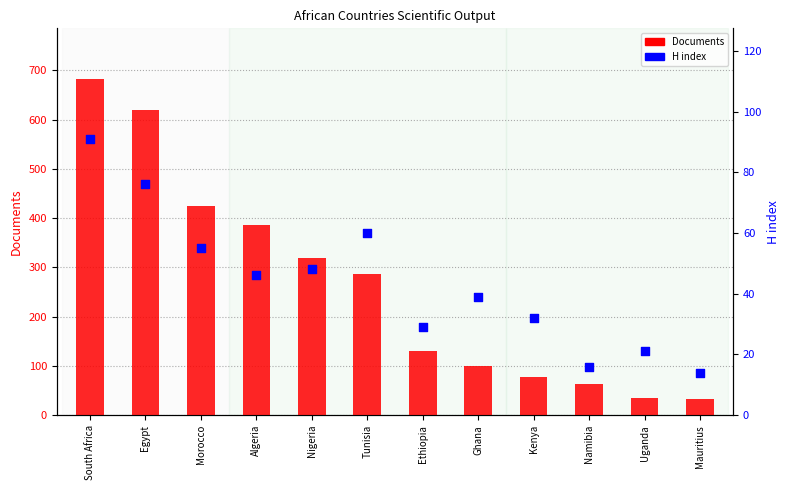

Which series has the largest Y range (max minus min)?

Documents